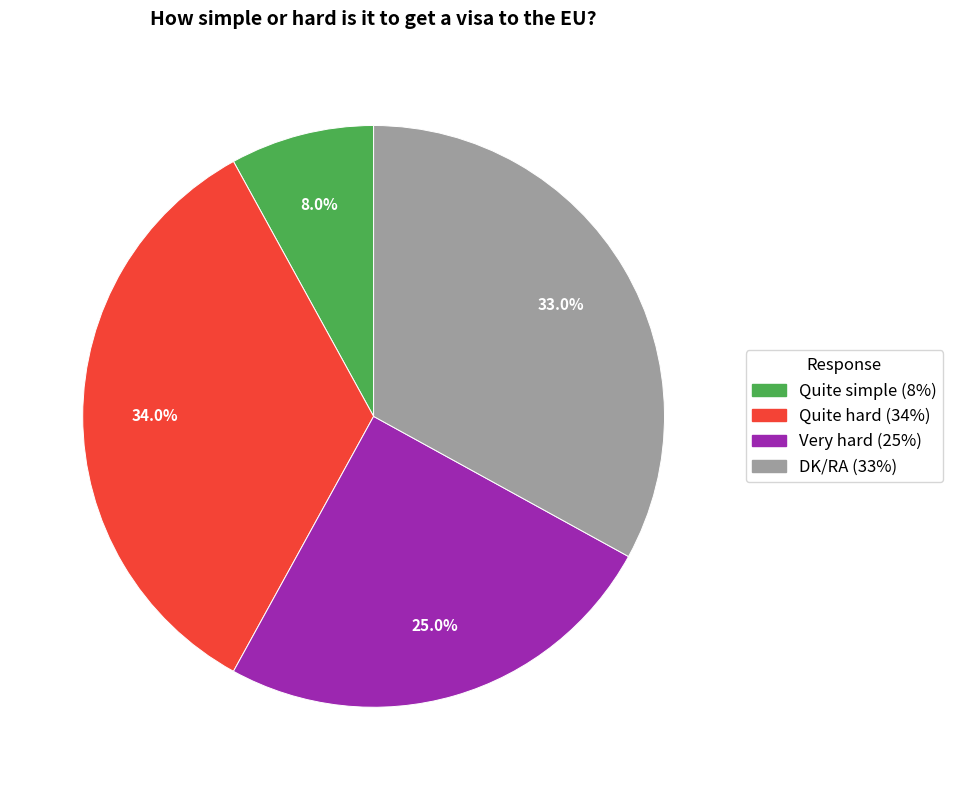

Is there a majority slice in this chart?

No